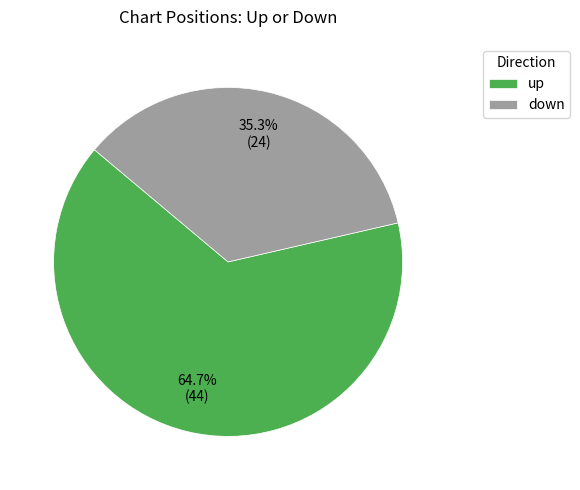

What percentage is the up slice, to the nearest percent?

65%